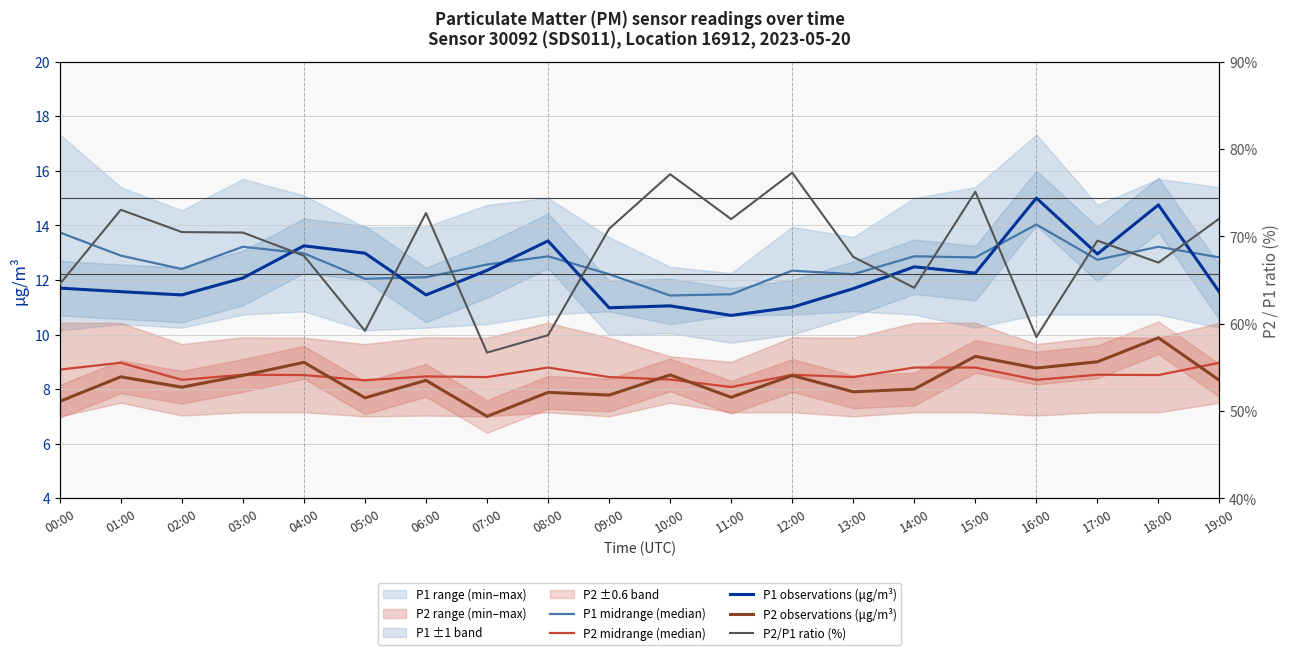

How many interior local peaks does the P2/P1 ratio (%) series have?

6